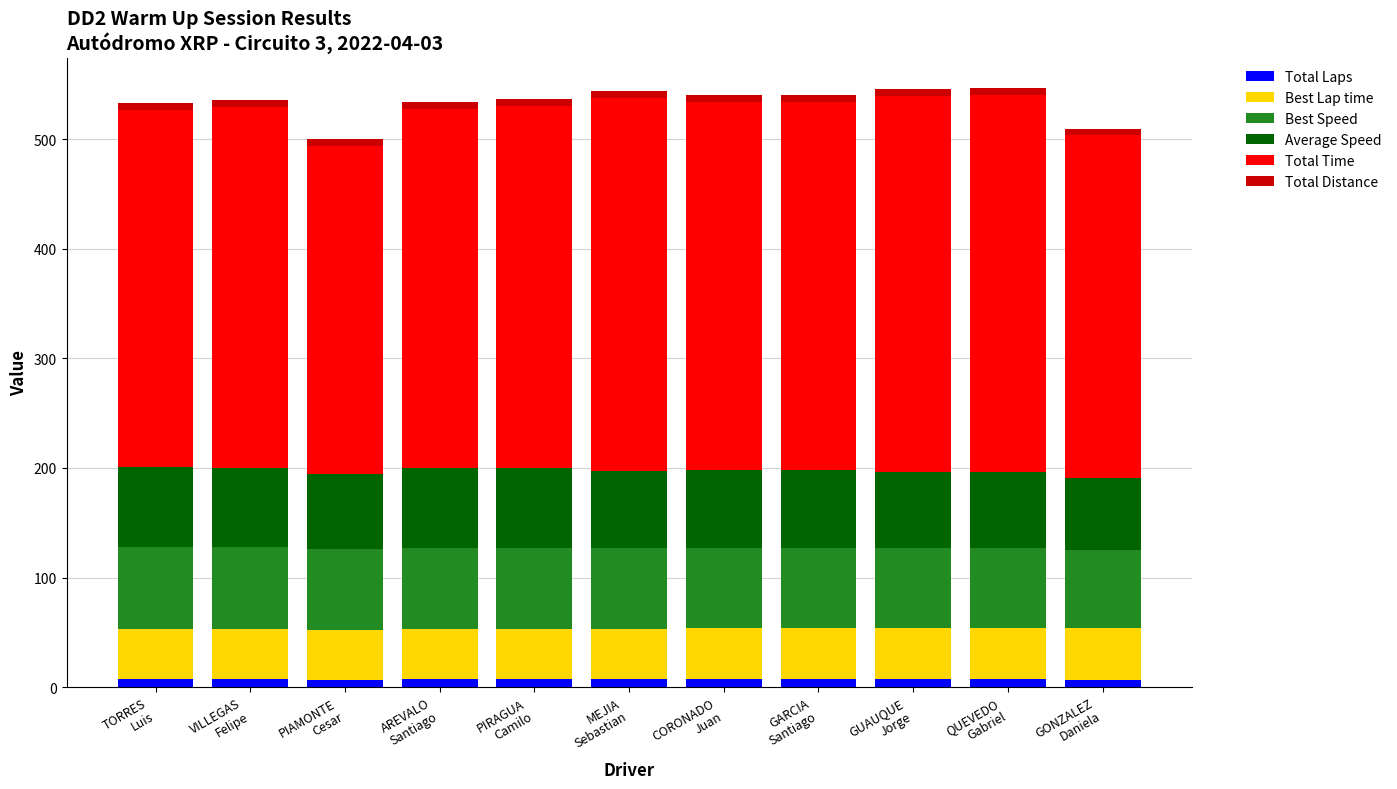

Are the bars grouped side by side (vs. stacked)?

No